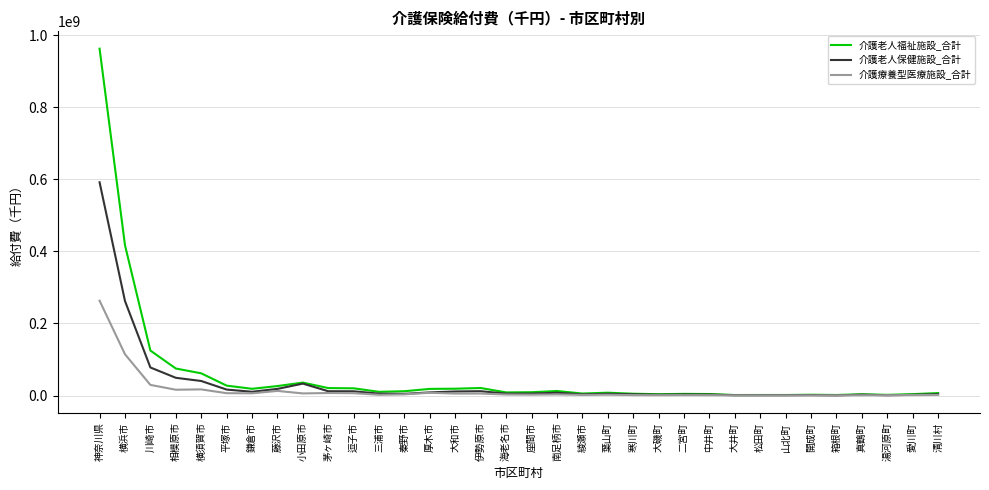

At how many categories does at least one series exceed 431392442?

1